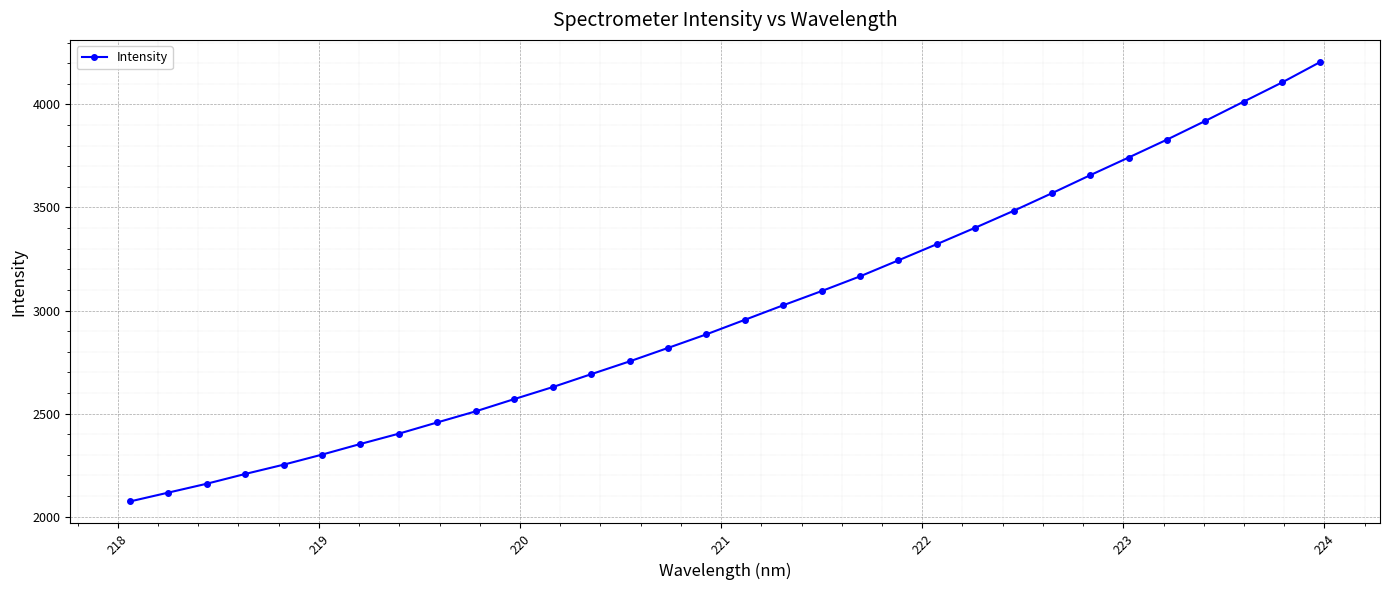

What is the value of the 24th point from the left?

3483.4